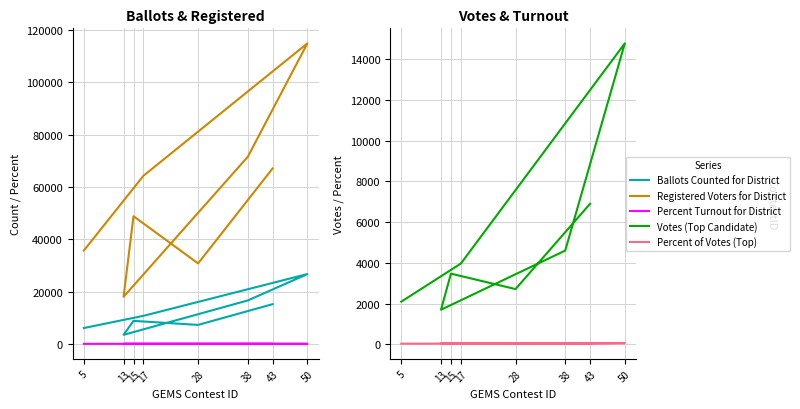

What is the maximum value for Percent Turnout for District?

23.6